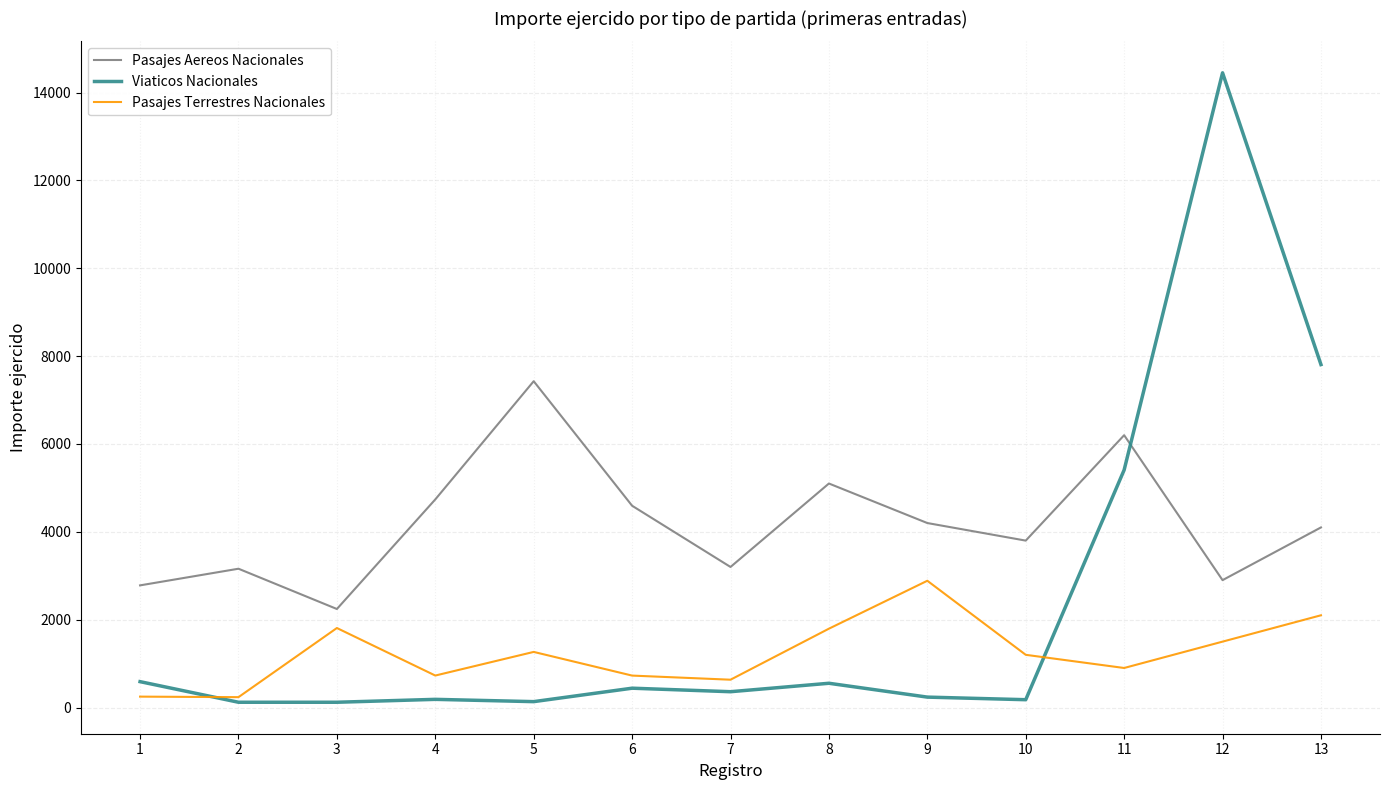

Rank the series by their average value, from highest to lowest.

Pasajes Aereos Nacionales, Viaticos Nacionales, Pasajes Terrestres Nacionales